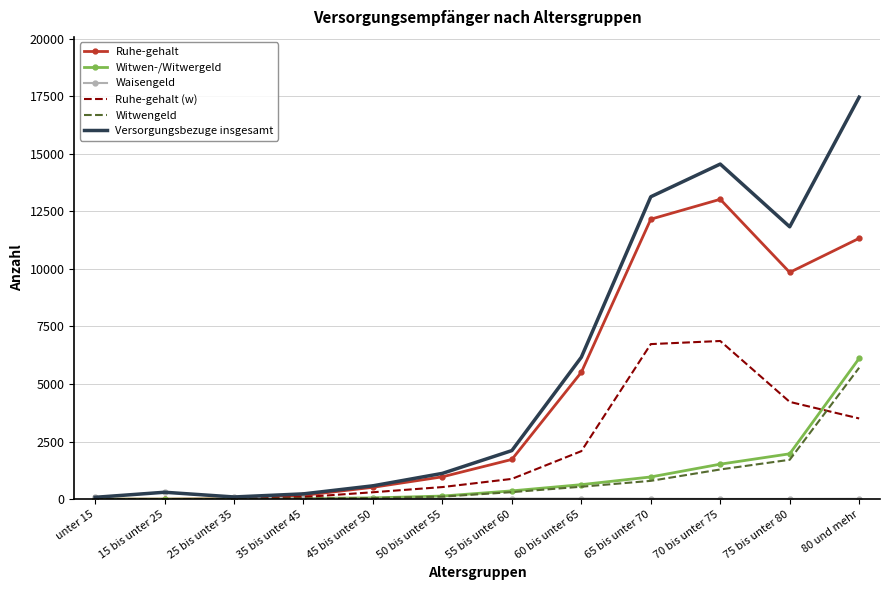

At which label does Witwengeld reach its peak?

80 und mehr